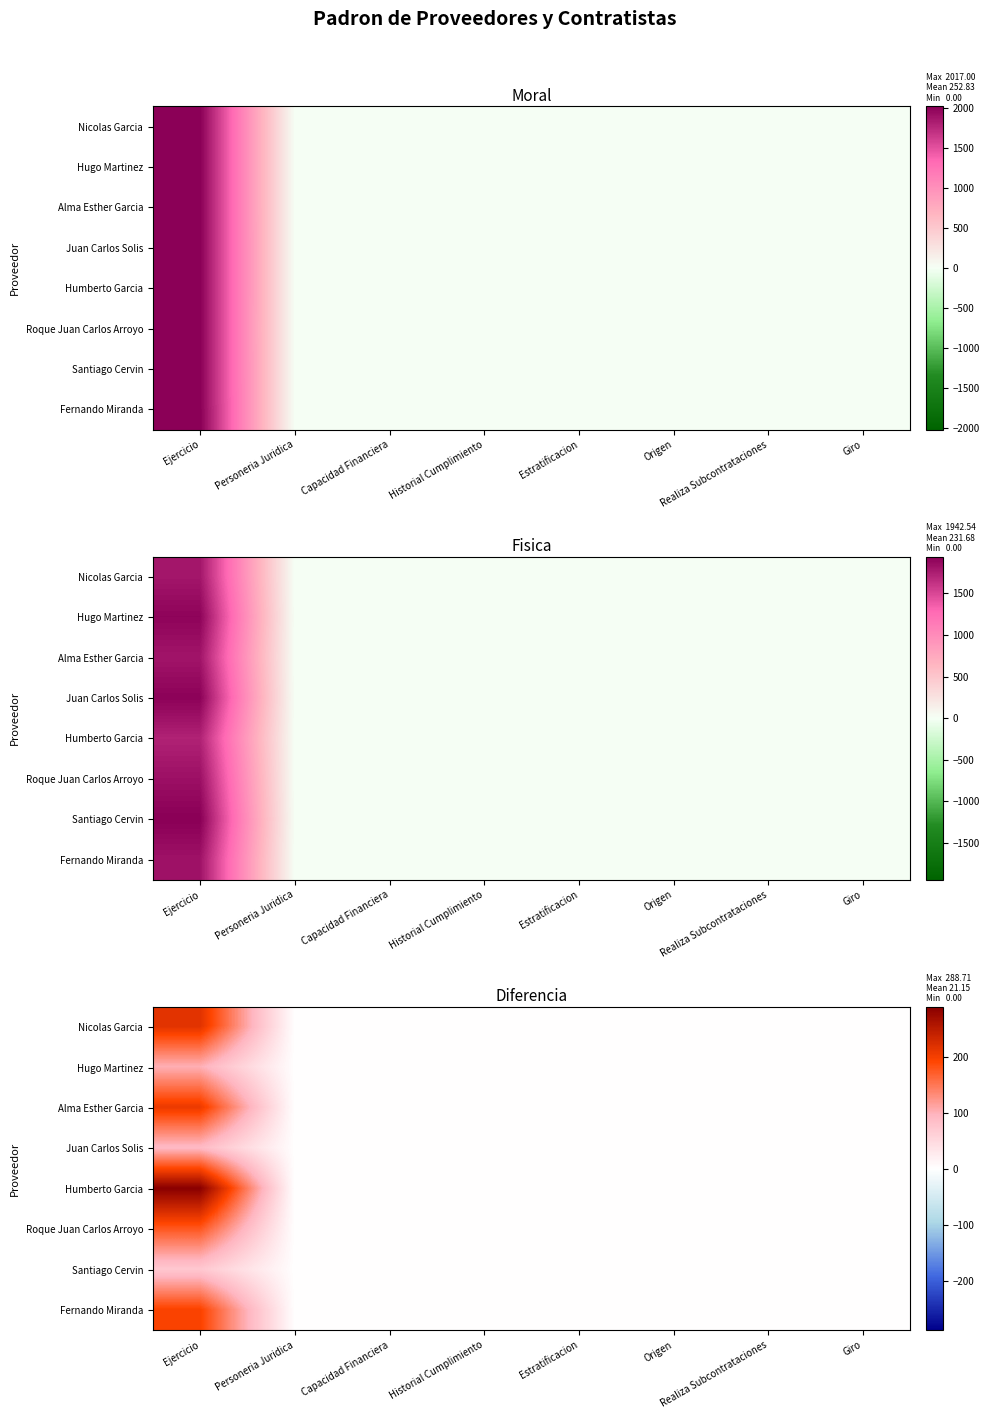

Which has a higher value, Capacidad Financiera or Realiza Subcontrataciones?

Capacidad Financiera